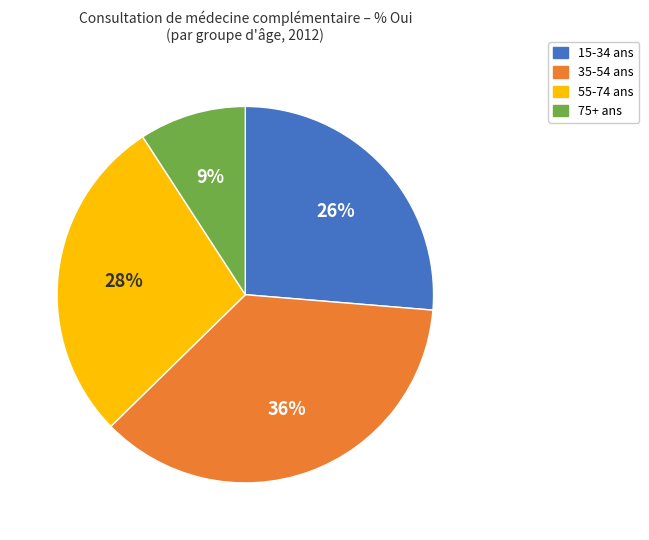

To the nearest percent, what is the average slice percentage?

25%